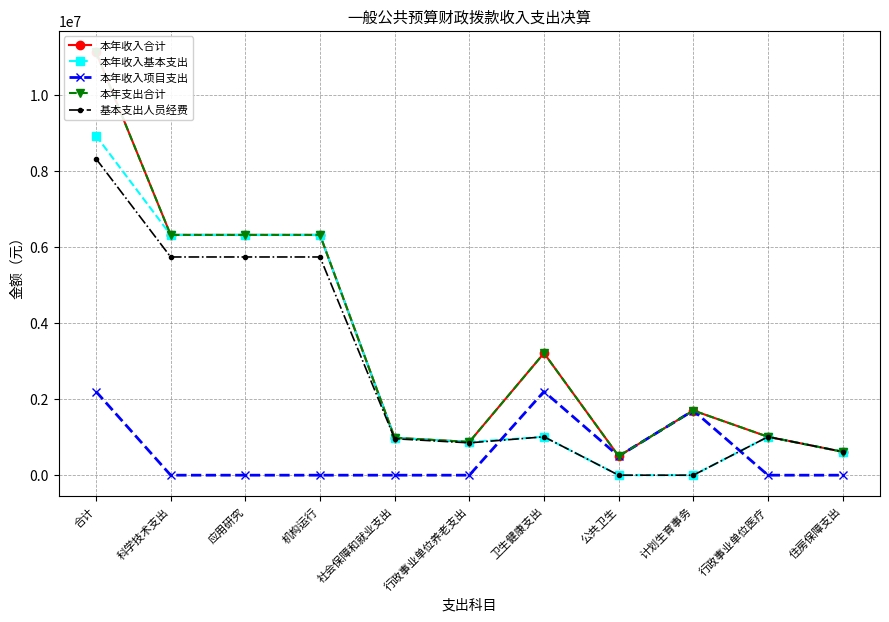

At which label is 本年收入项目支出 closest to 1099960?

公共卫生